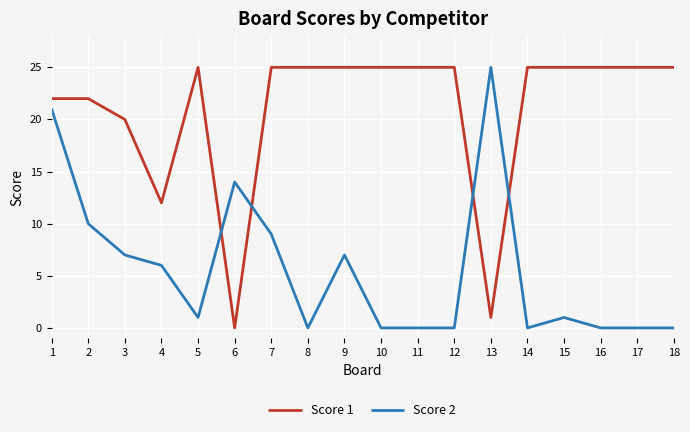

What is the difference between the highest and lowest values at 14?

25